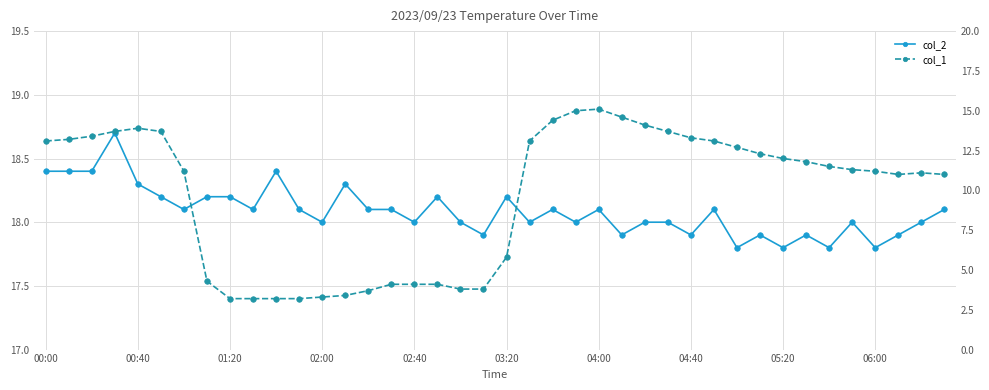

At 00:40, list the series in order from smallest to largest.

col_1, col_2